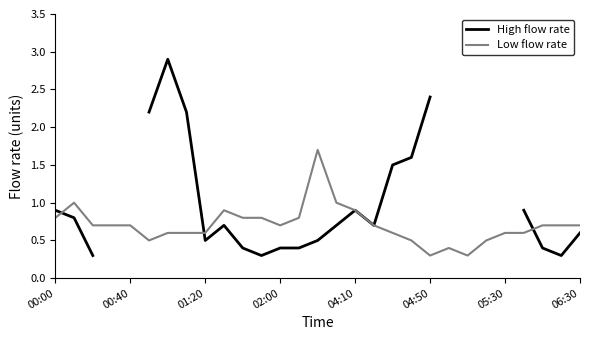

What is the difference between the maximum and minimum values in the High flow rate series?

2.6